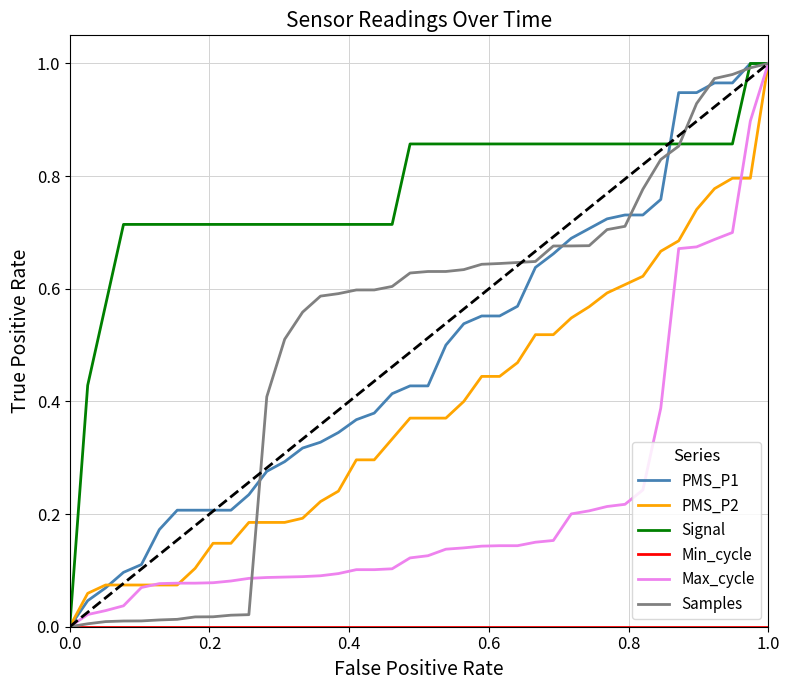

How many lines are shown in the chart?

6